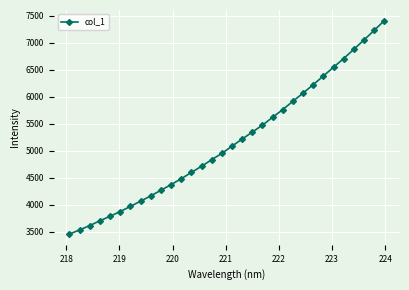

What is the sum of all values?

165233.5